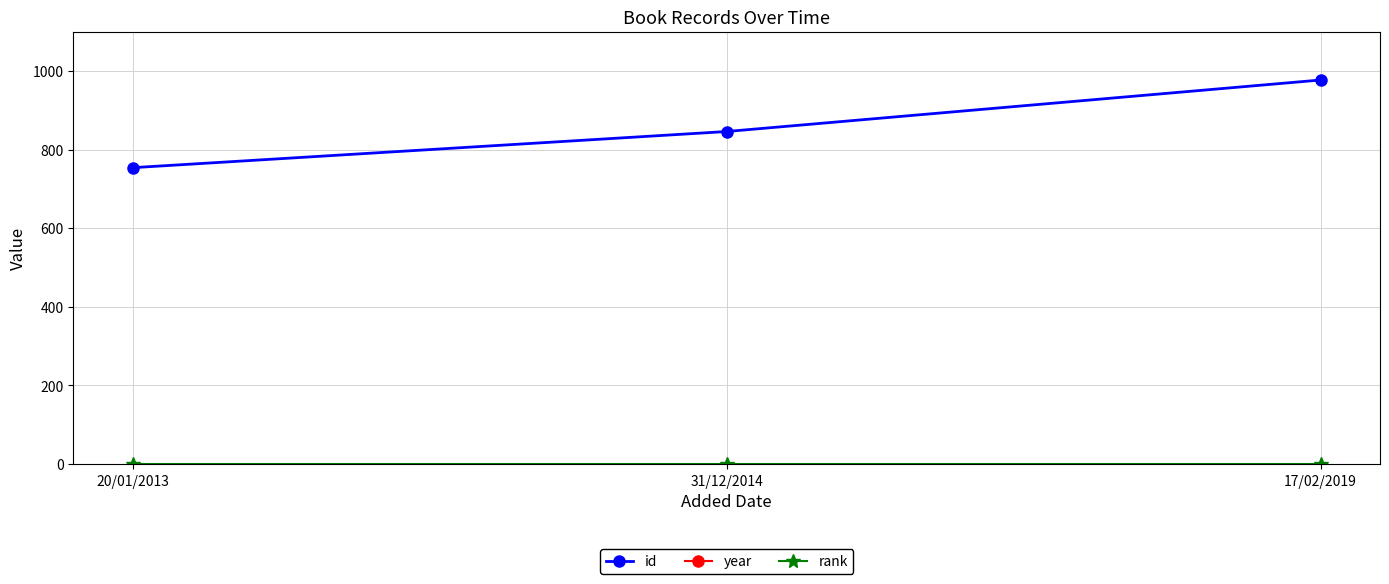

At which category is the sum across all series the highest?

17/02/2019